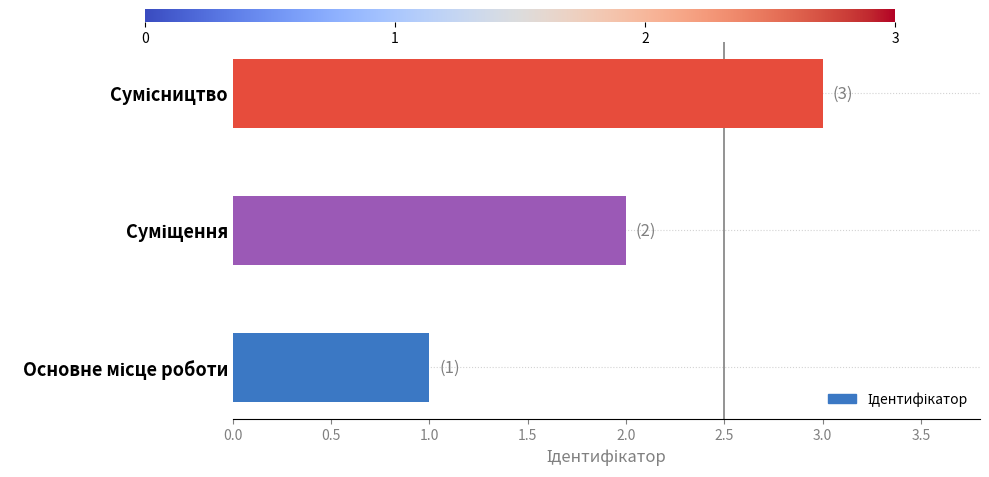

What is the sum of all values?

6